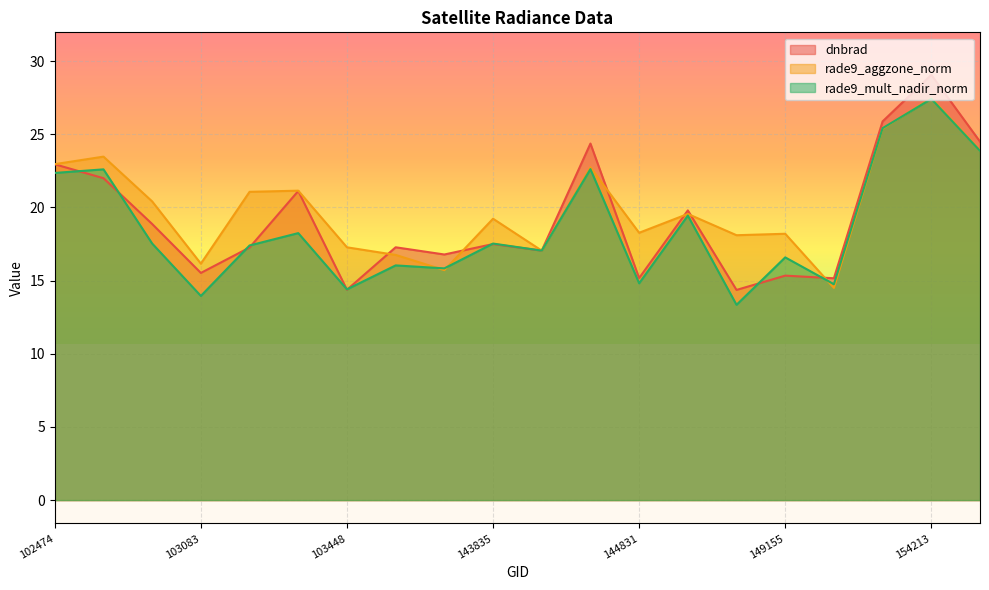

What is the difference between the maximum and minimum values in the rade9_mult_nadir_norm series?

14.1